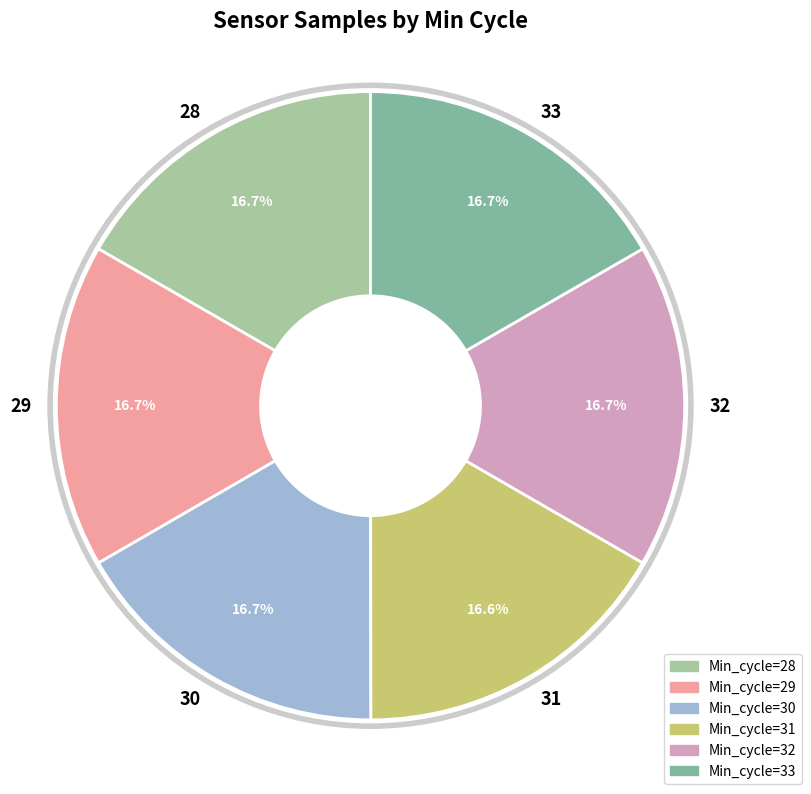

Approximately how many times larger is the value at 28 compared to 29?

1.0